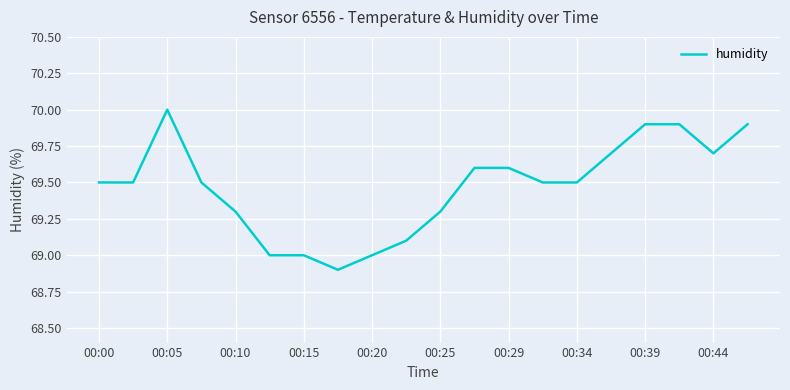

What is the minimum value shown in the chart?

68.9